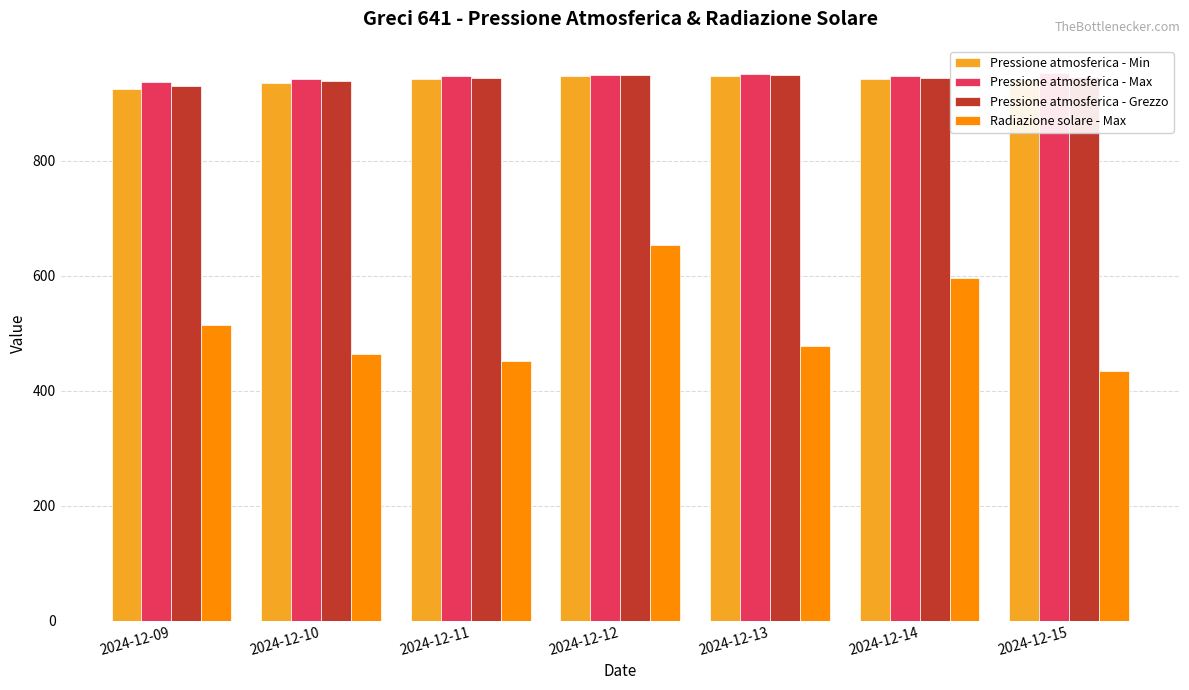

Is it true that Pressione atmosferica - Min equals 655.8 at 2024-12-11?

False